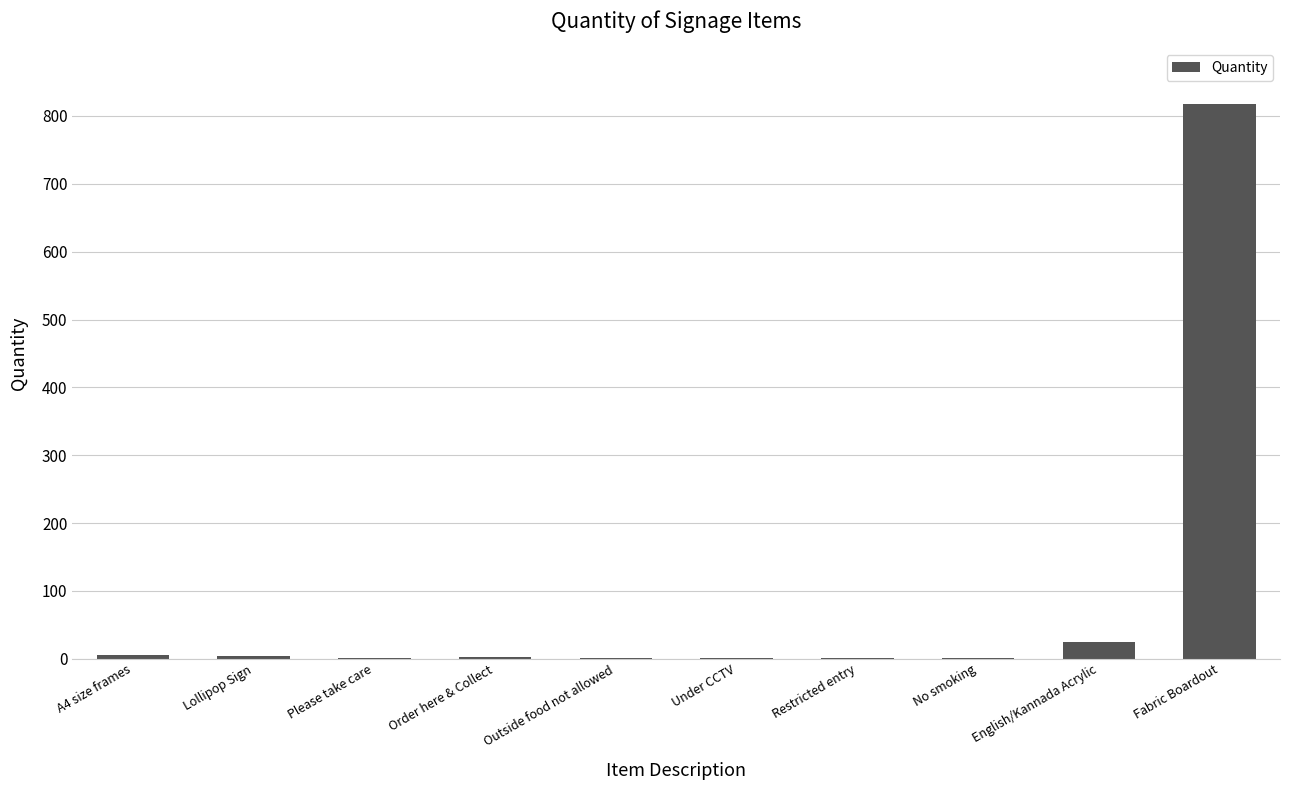

Count the number of data series in this chart.

1